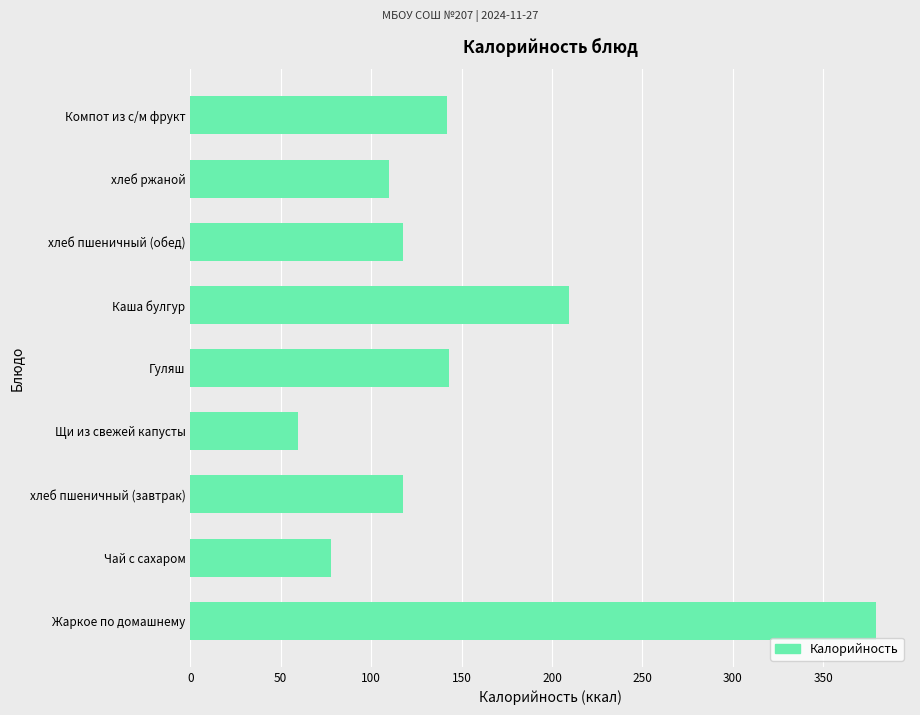

Are the bars horizontal?

Yes